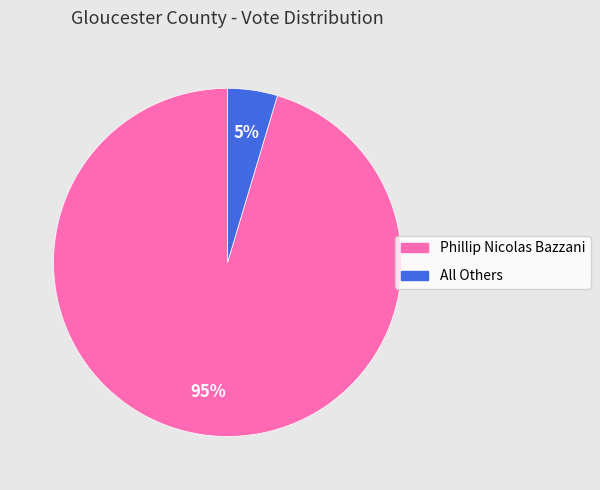

Is there any slice that represents more than half of the pie?

Yes